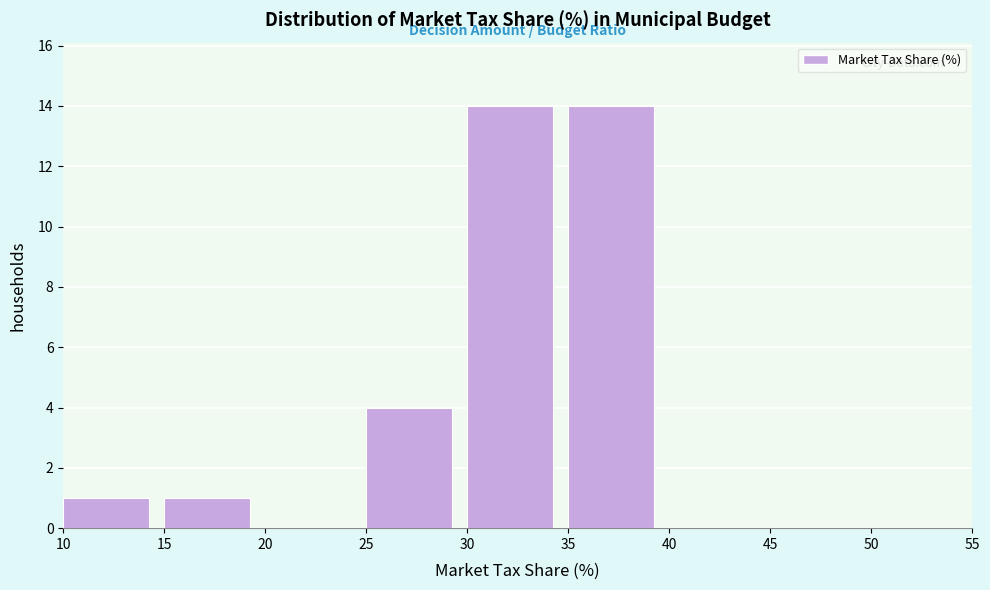

How tall is the bar that spans 15 to 20 on the x-axis? The values are not printed on the chart, so give them approximately, as read against the axis.

1